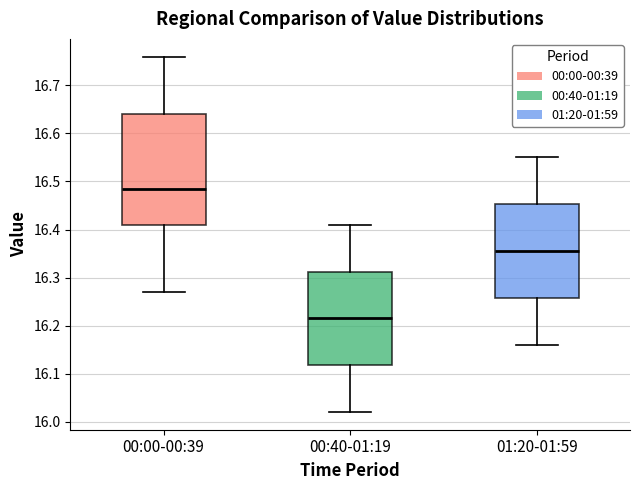

Reading left to right, read every box against the y-axis: the position of its median line, the range the box covers, and the ends of its whiskers. The values are not printed on the chart, so give them approximately, as read against the axis.

00:00-00:39: median 16.49, box 16.41 to 16.64, whiskers 16.27 to 16.76
00:40-01:19: median 16.22, box 16.12 to 16.31, whiskers 16.02 to 16.41
01:20-01:59: median 16.36, box 16.26 to 16.45, whiskers 16.16 to 16.55